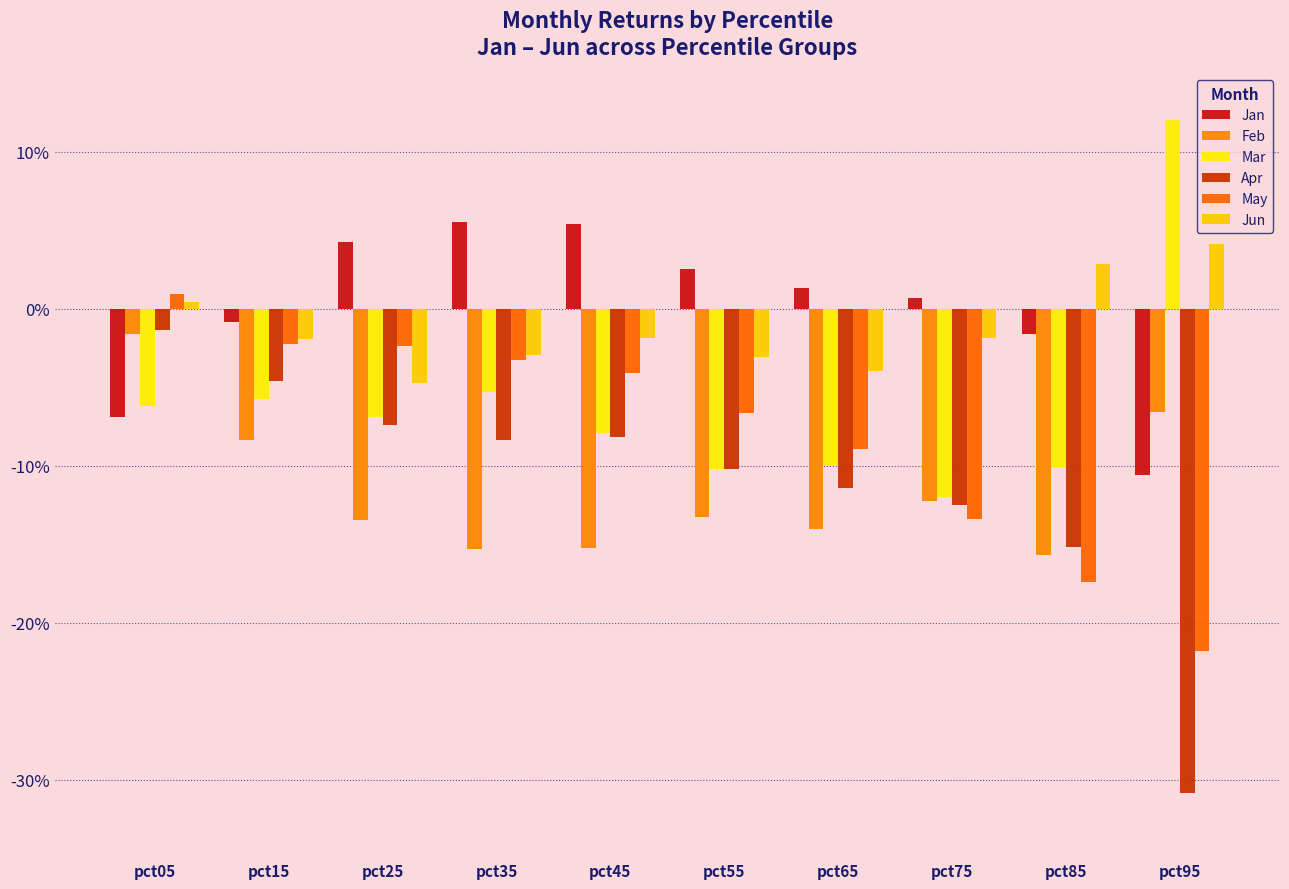

Rank the series at pct65 from lowest to highest value.

Feb, Apr, Mar, May, Jun, Jan